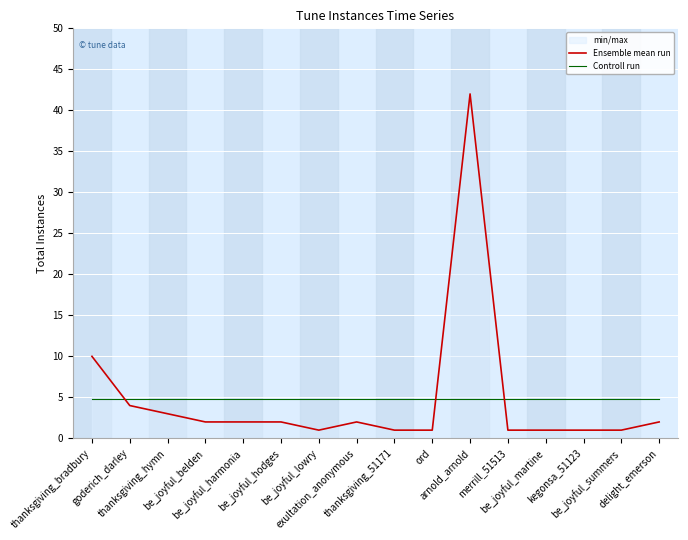

Rank the series at ord from highest to lowest value.

Controll run, Ensemble mean run